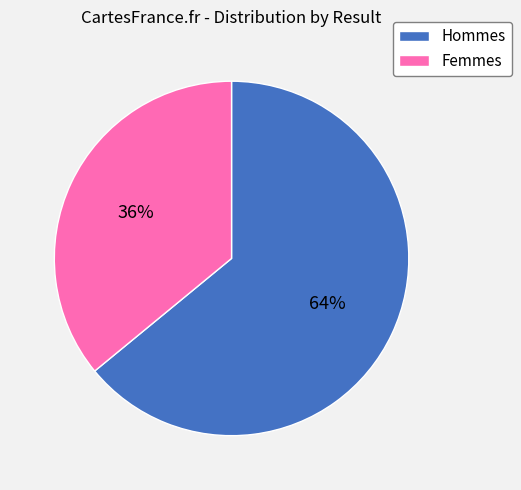

What percentage is the Hommes slice, to the nearest percent?

64%